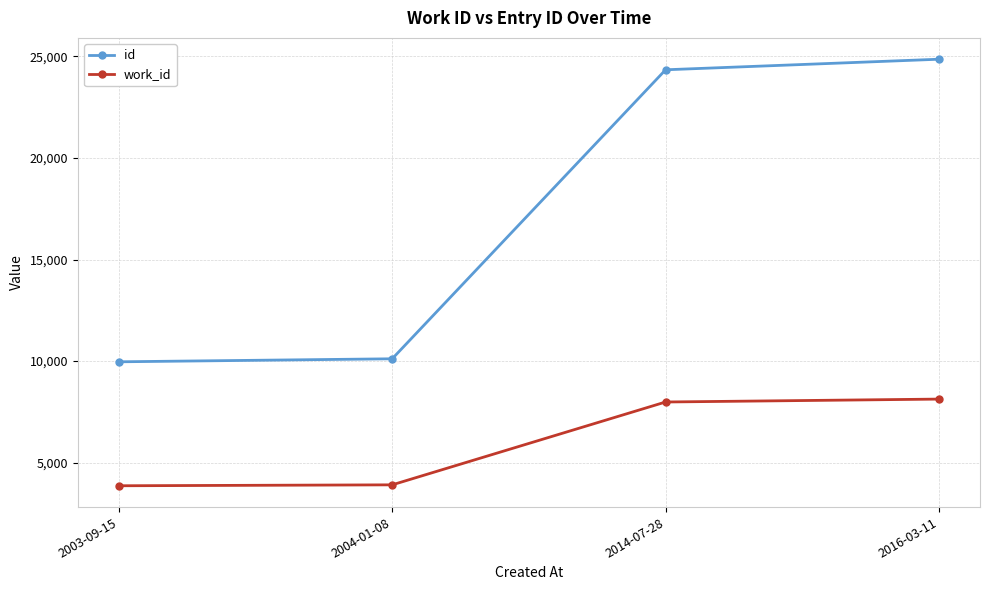

How many data points does each series have?

4